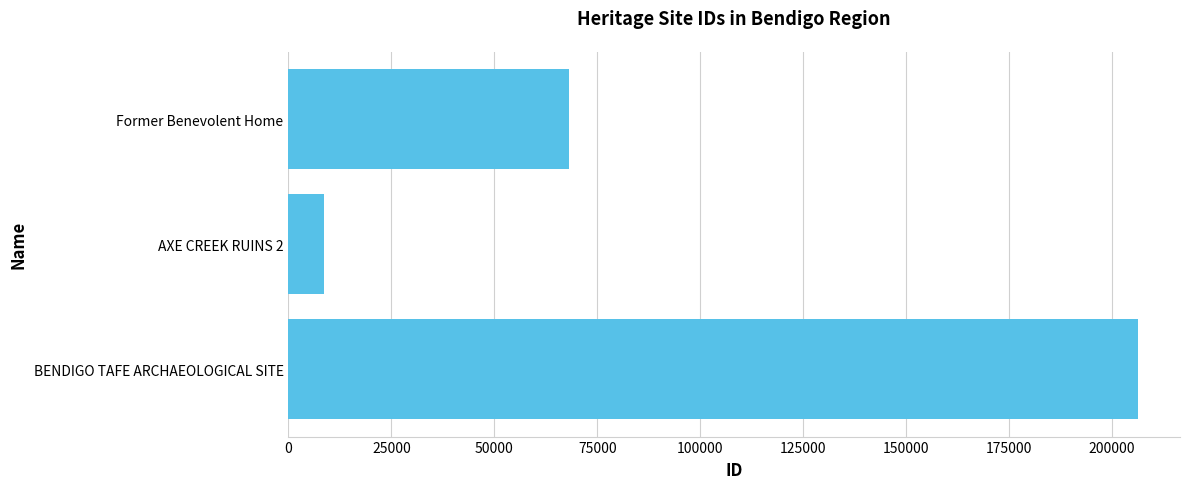

Which category has the lowest value across all series?

AXE CREEK RUINS 2